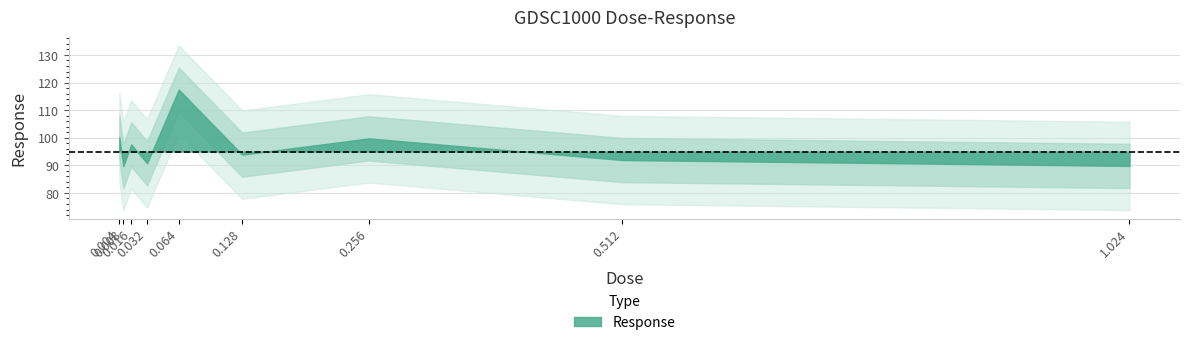

At which label is the value closest to 103?

0.004